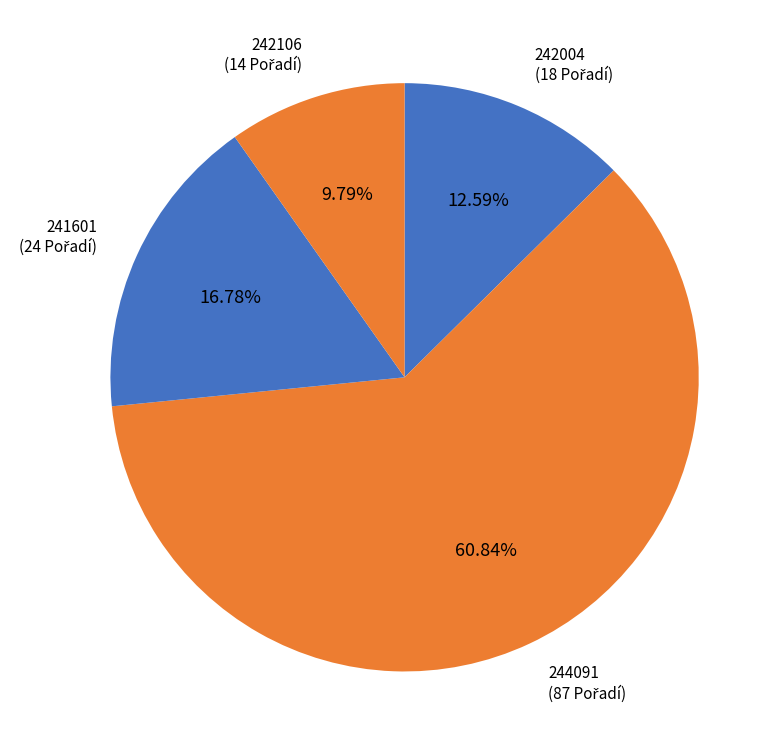

What is the majority slice?

244091